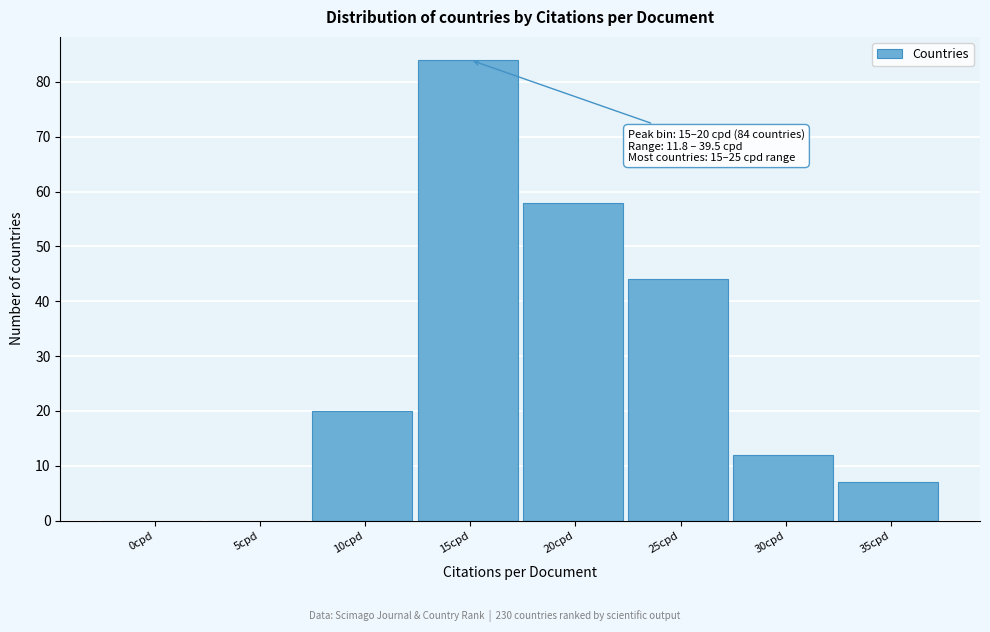

Reading left to right, transcribe all the data shown in this chart.

0cpd=0	5cpd=0	10cpd=20	15cpd=84	20cpd=58	25cpd=44	30cpd=12	35cpd=7